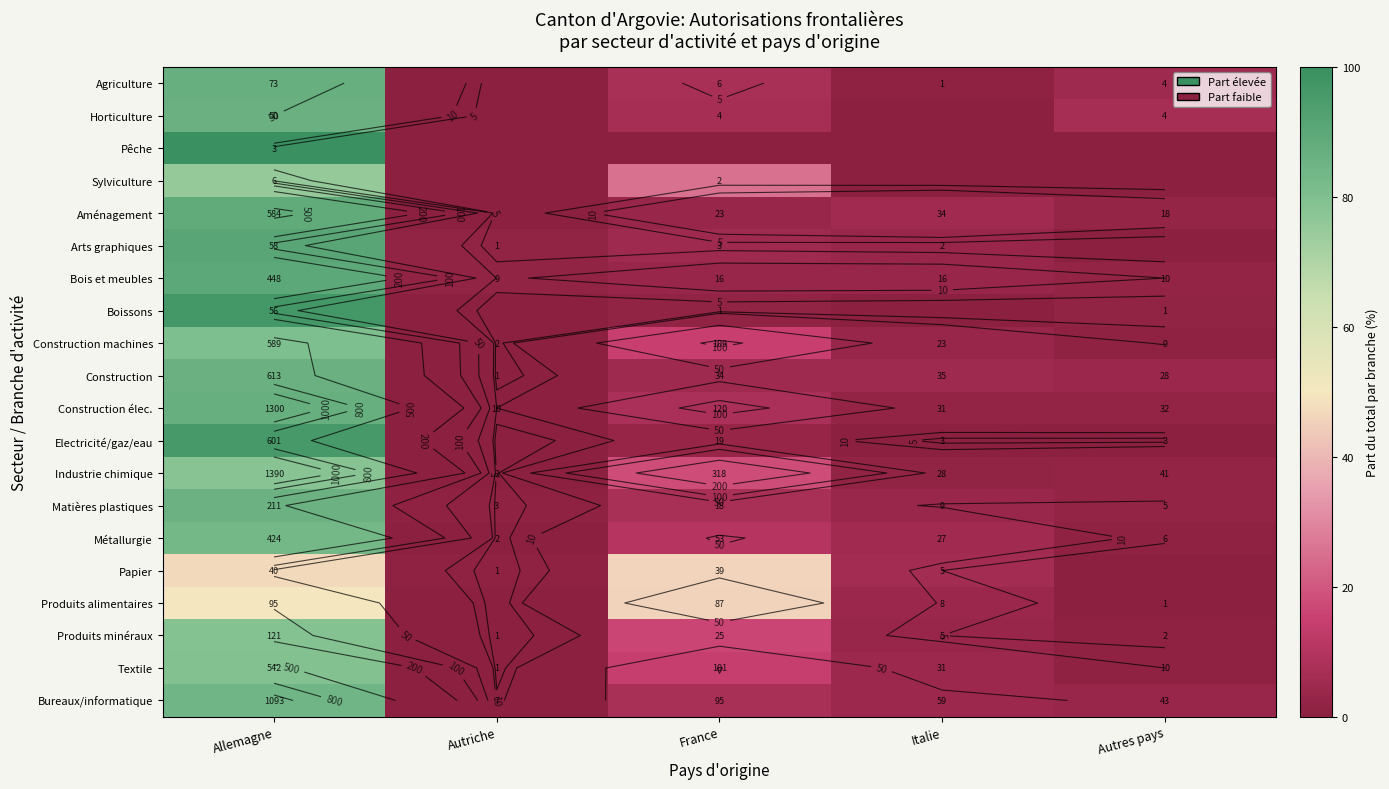

The Produits alimentaires series shows 49.7 at Allemagne. True or false?

True